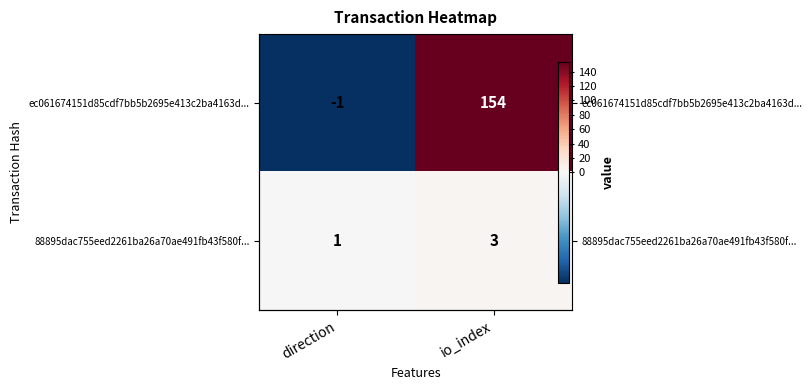

At which label does 88895dac755eed2261ba26a70ae491fb43f580f... reach its peak?

io_index